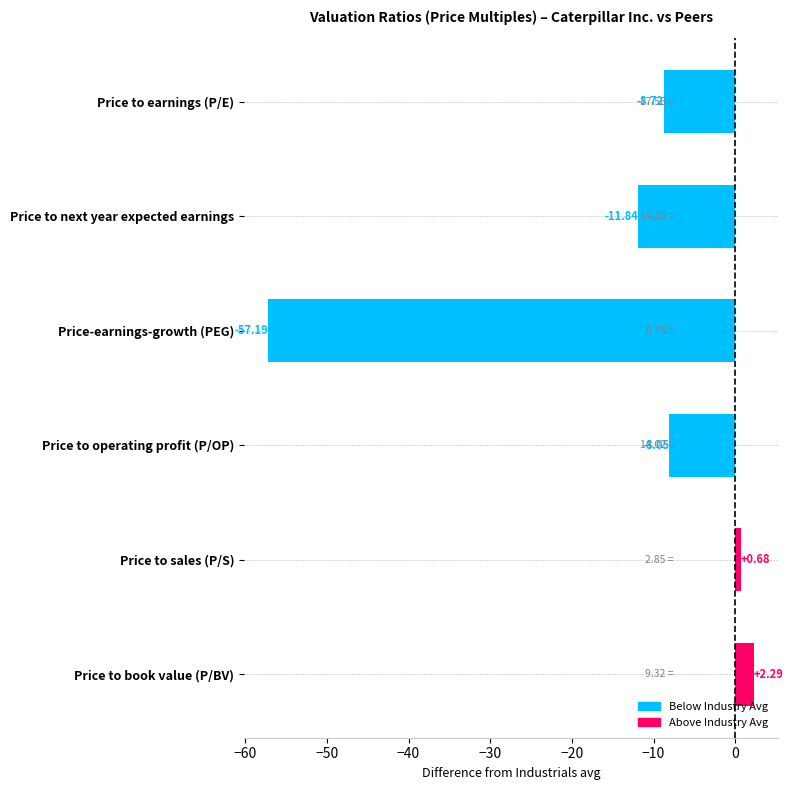

What is the minimum value shown in the chart?

-57.2